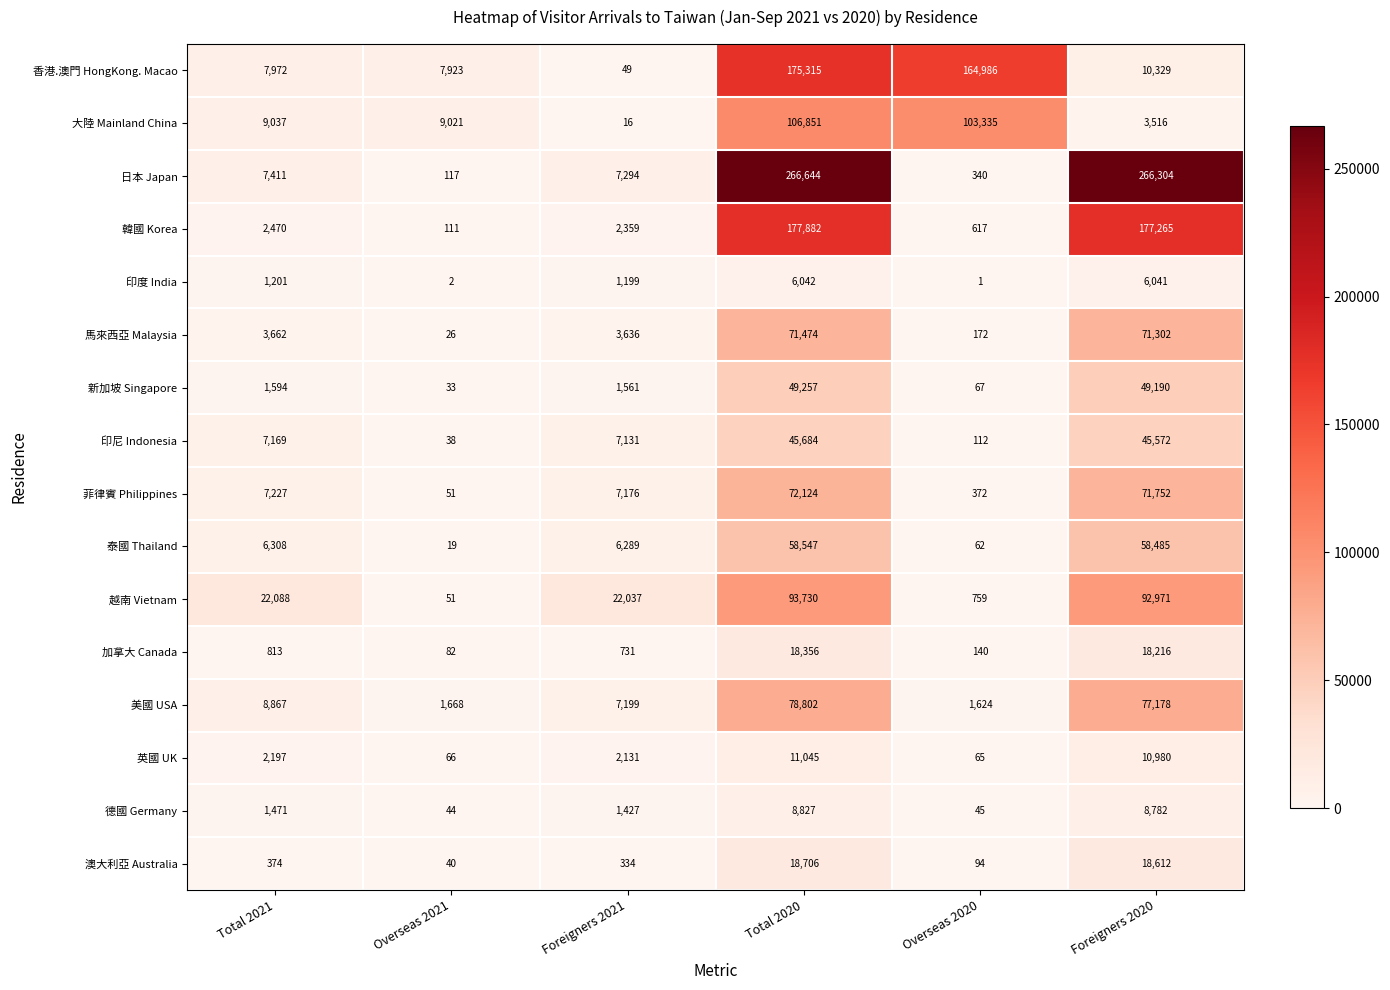

What is the maximum value for 印度 India?

6042